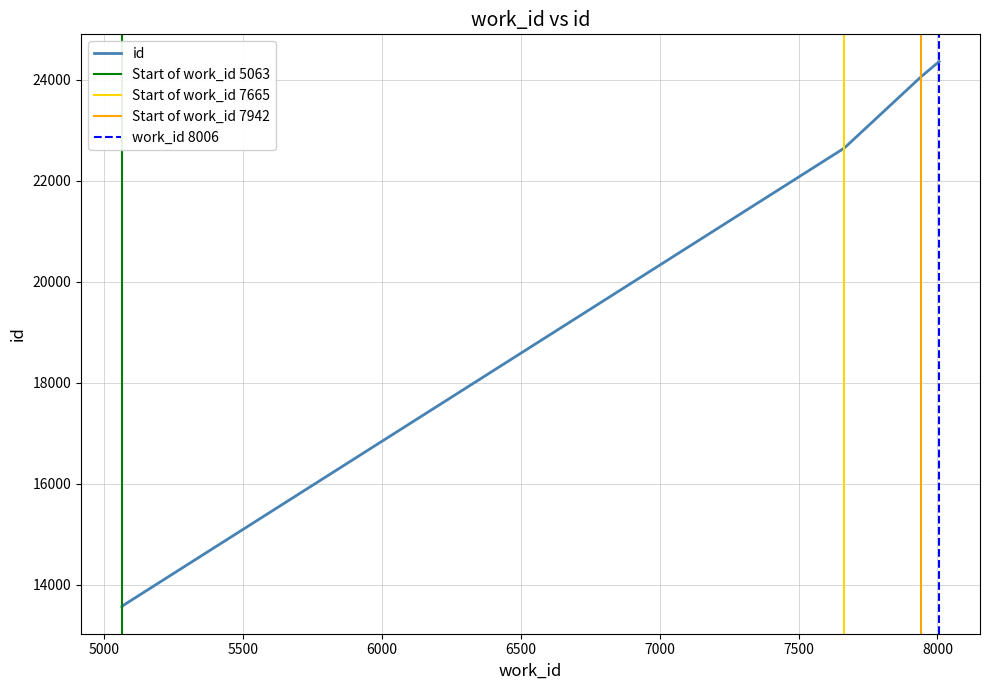

Read the value at 5063, to the nearest 100.

13600